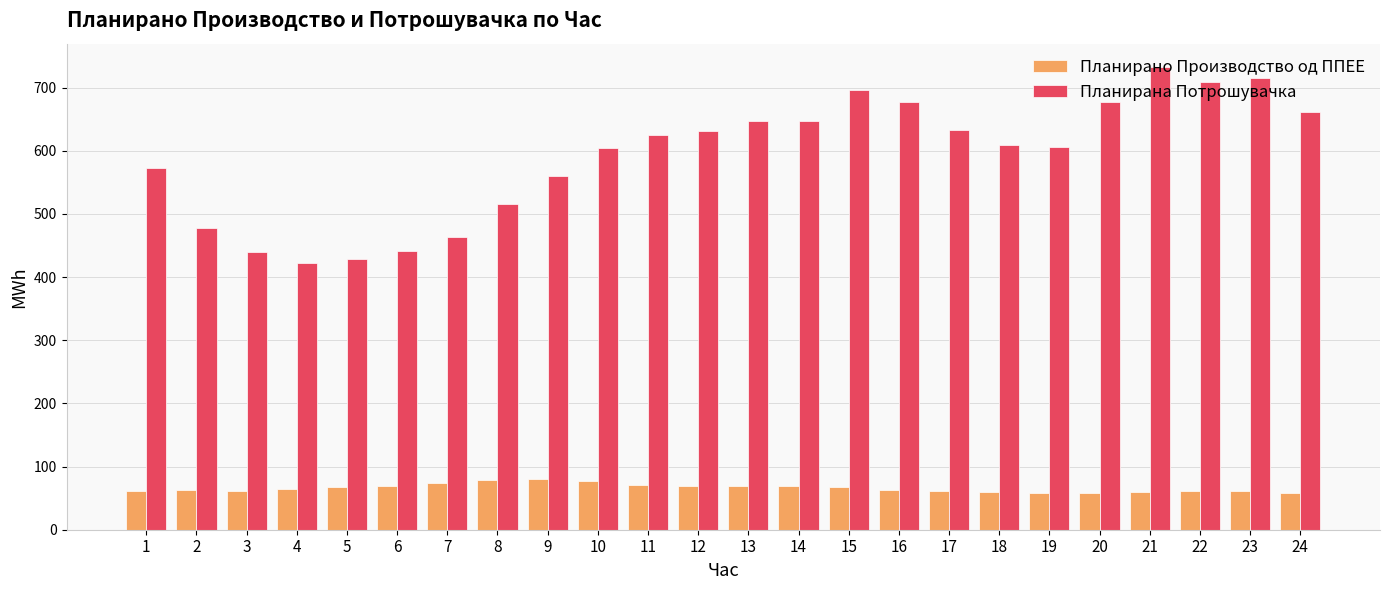

Count the number of data series in this chart.

2